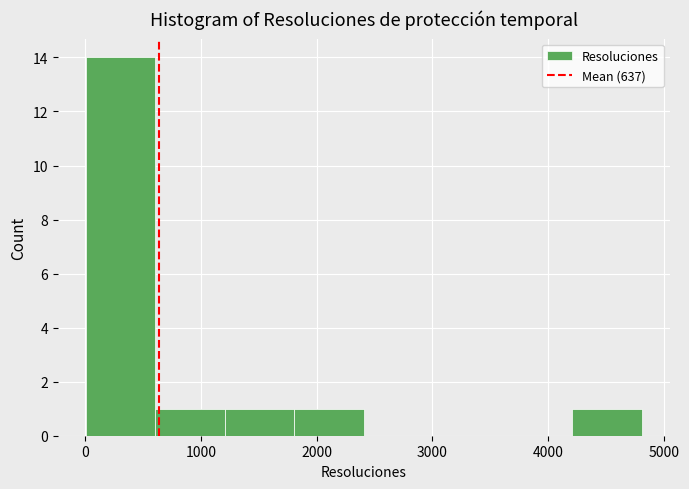

Reading left to right, transcribe this chart: for each bar, give the range it covers on the x-axis and its height. Neither the bar edges nor the heights are printed on the chart, so give them approximately, as read against the axes.

0 to 600: 14
600 to 1200: 1
1200 to 1800: 1
1800 to 2400: 1
2400 to 3000: 0
3000 to 3600: 0
3600 to 4200: 0
4200 to 4800: 1